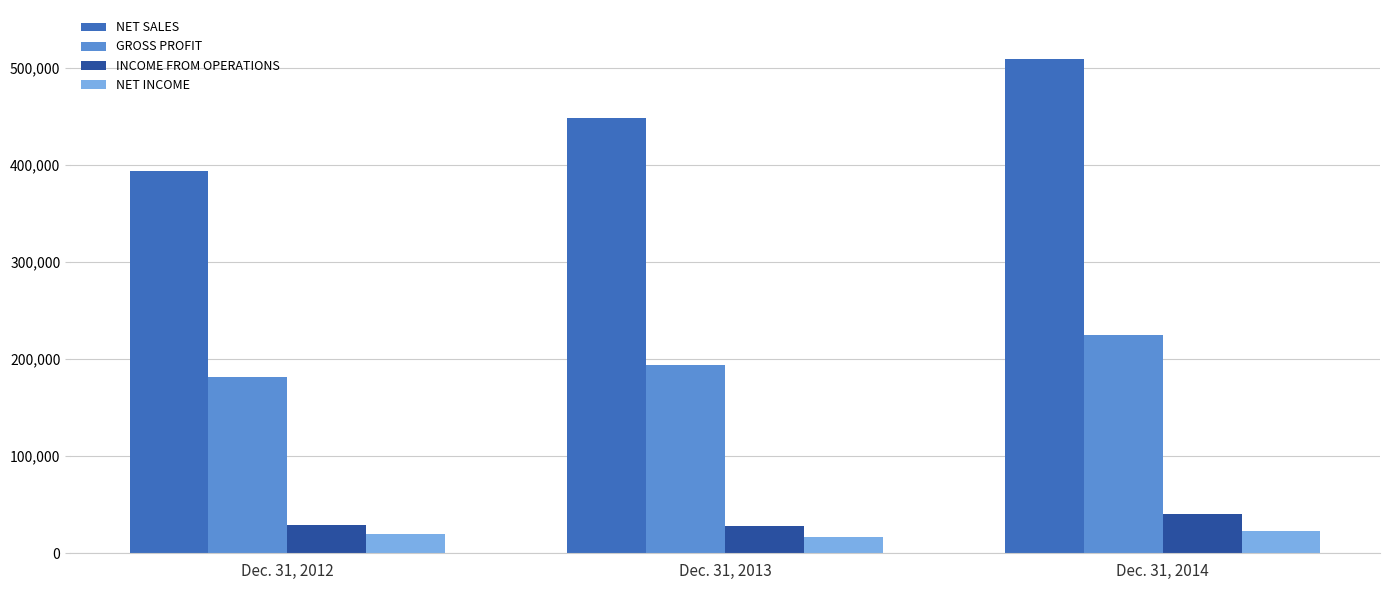

The NET INCOME series shows 19710 at Dec. 31, 2012. True or false?

True